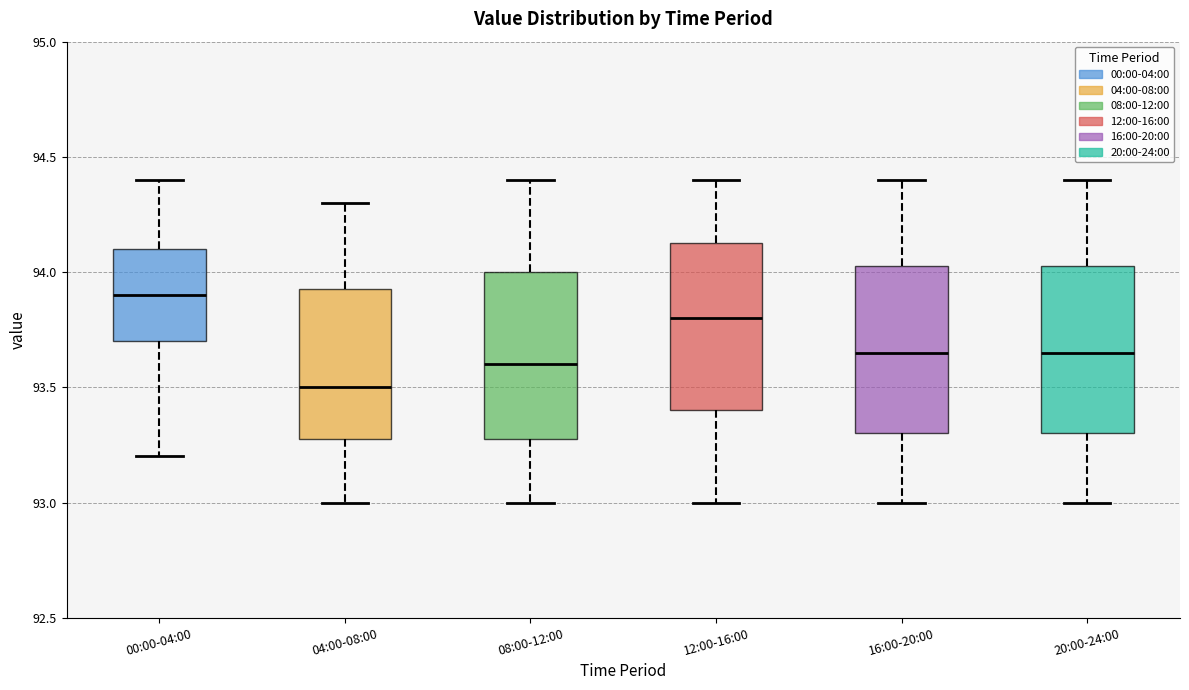

Reading left to right, transcribe this box plot: for each box, give where its median line is, the range the box spans, and where its two whiskers end, as read against the y-axis. The values are not printed on the chart, so give them approximately, as read against the axis.

00:00-04:00: median 93.90, box 93.70 to 94.10, whiskers 93.20 to 94.40
04:00-08:00: median 93.50, box 93.30 to 93.95, whiskers 93.00 to 94.30
08:00-12:00: median 93.60, box 93.30 to 94.00, whiskers 93.00 to 94.40
12:00-16:00: median 93.80, box 93.40 to 94.15, whiskers 93.00 to 94.40
16:00-20:00: median 93.65, box 93.30 to 94.05, whiskers 93.00 to 94.40
20:00-24:00: median 93.65, box 93.30 to 94.05, whiskers 93.00 to 94.40